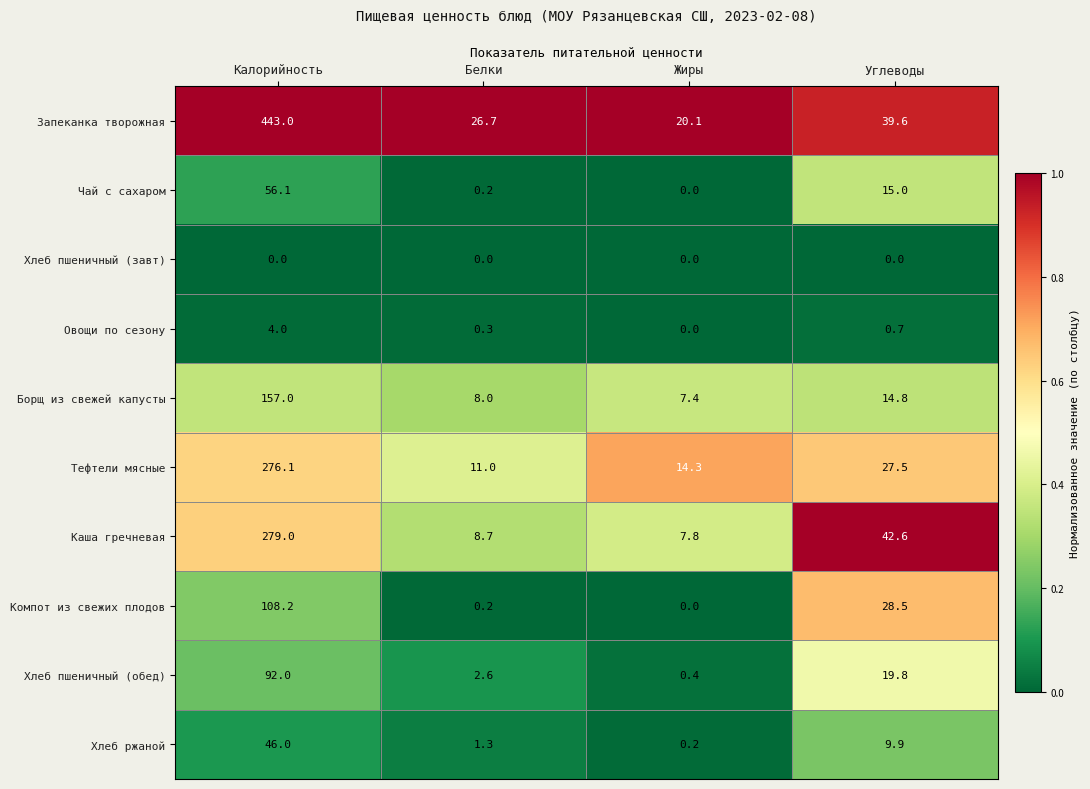

What is the difference between the second highest and second lowest values in the Хлеб ржаной series?

8.6